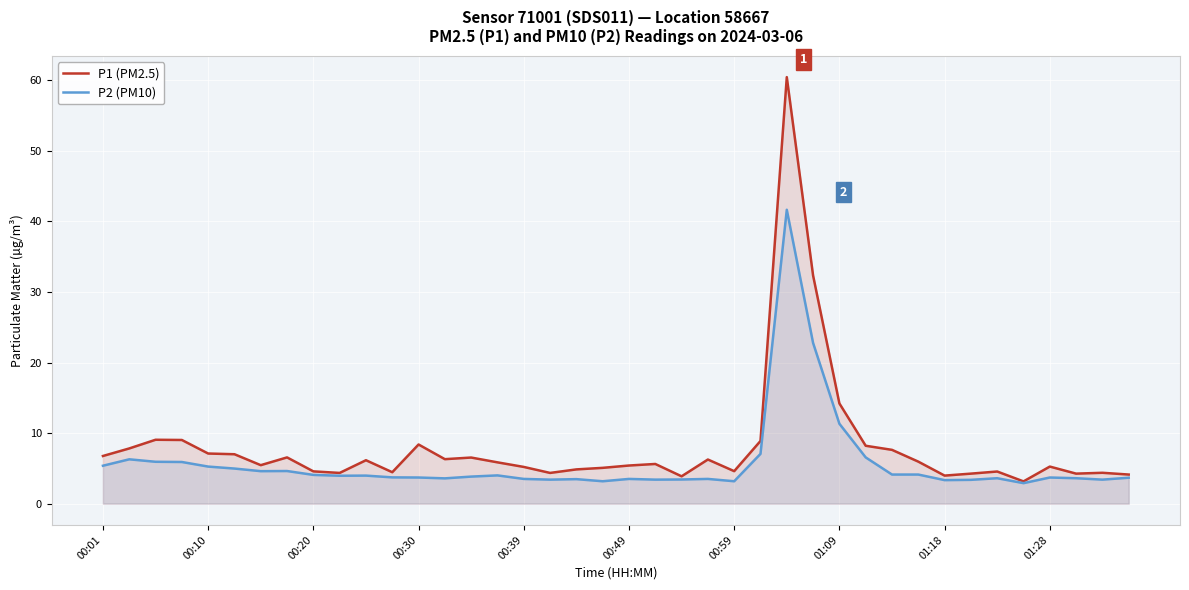

How many lines are shown in the chart?

2